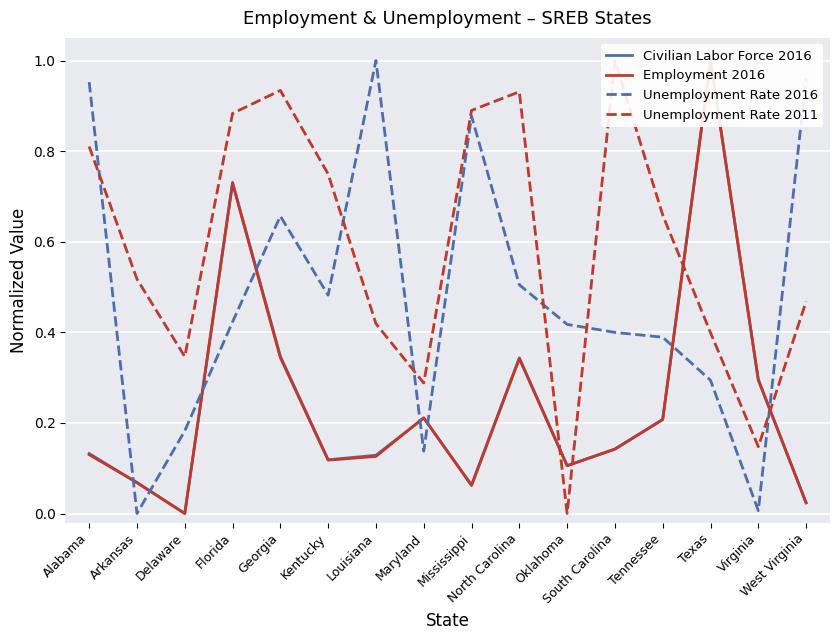

Which series changed the most between Louisiana and Maryland?

Unemployment Rate 2016